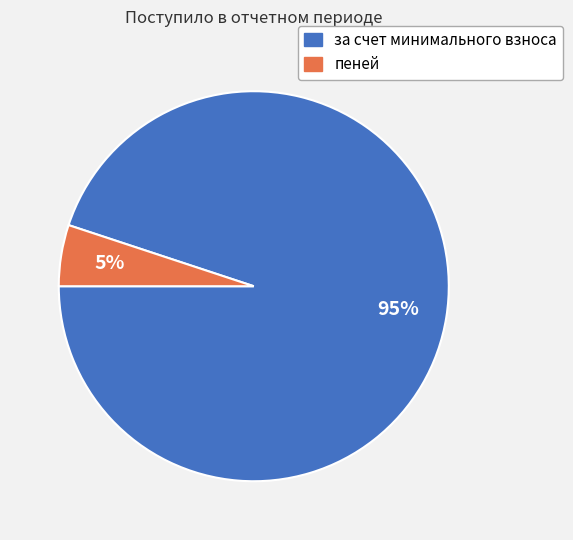

Rank the categories by value from lowest to highest.

пеней, за счет минимального взноса